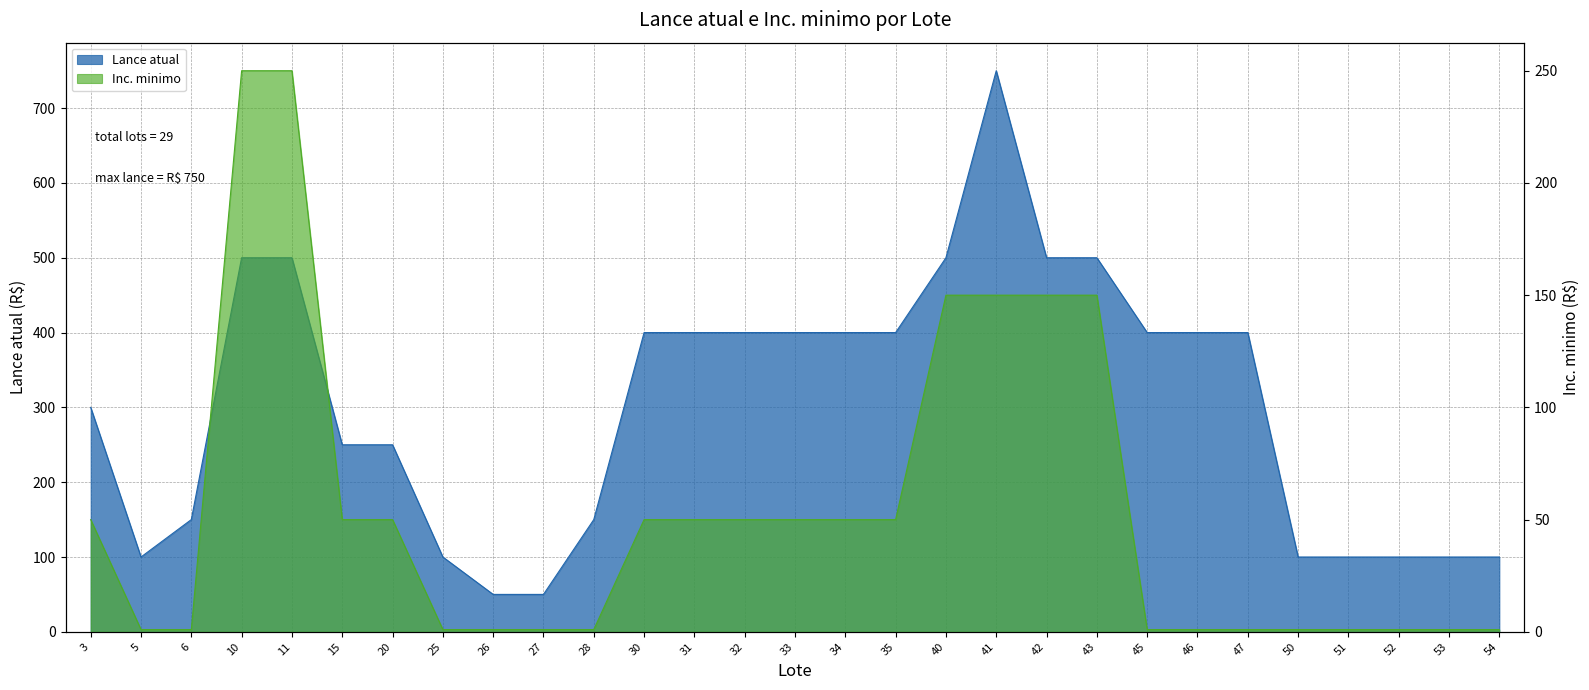

Reading left to right, extract all data points from this chart.

Lance atual: 3=300	5=100	6=150	10=500	11=500	15=250	20=250	25=100	26=50	27=50	28=150	30=400	31=400	32=400	33=400	34=400	35=400	40=500	41=750	42=500	43=500	45=400	46=400	47=400	50=100	51=100	52=100	53=100	54=100
Inc. minimo: 3=50	5=1	6=1	10=250	11=250	15=50	20=50	25=1	26=1	27=1	28=1	30=50	31=50	32=50	33=50	34=50	35=50	40=150	41=150	42=150	43=150	45=1	46=1	47=1	50=1	51=1	52=1	53=1	54=1